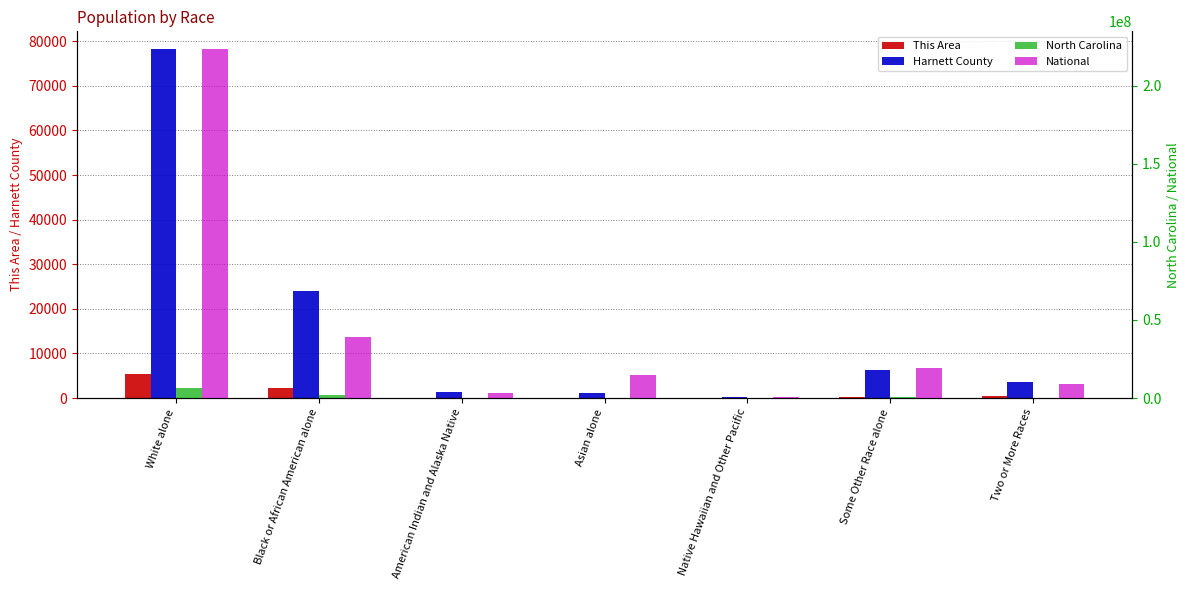

Reading left to right, list all the values displayed in this chart.

This Area: White alone=5429	Black or African American alone=2149	American Indian and Alaska Native=62	Asian alone=77	Native Hawaiian and Other Pacific=32	Some Other Race alone=305	Two or More Races=474
Harnett County: White alone=78300	Black or African American alone=23973	American Indian and Alaska Native=1392	Asian alone=1029	Native Hawaiian and Other Pacific=139	Some Other Race alone=6272	Two or More Races=3573
North Carolina: White alone=6528950	Black or African American alone=2048628	American Indian and Alaska Native=122110	Asian alone=208962	Native Hawaiian and Other Pacific=6604	Some Other Race alone=414030	Two or More Races=206199
National: White alone=223553265	Black or African American alone=38929319	American Indian and Alaska Native=2932248	Asian alone=14674252	Native Hawaiian and Other Pacific=540013	Some Other Race alone=19107368	Two or More Races=9009073